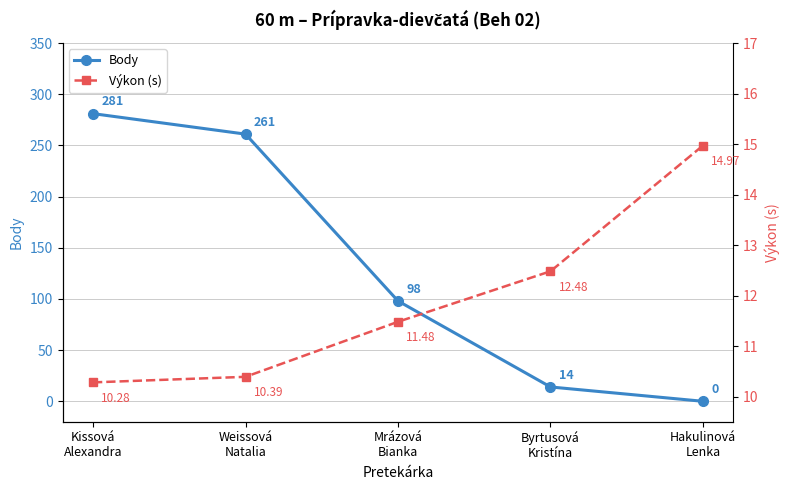

Reading left to right, transcribe all the data shown in this chart.

Body: 281.0	261.0	98.0	14.0	0.0
Výkon (s): 10.3	10.4	11.5	12.5	15.0